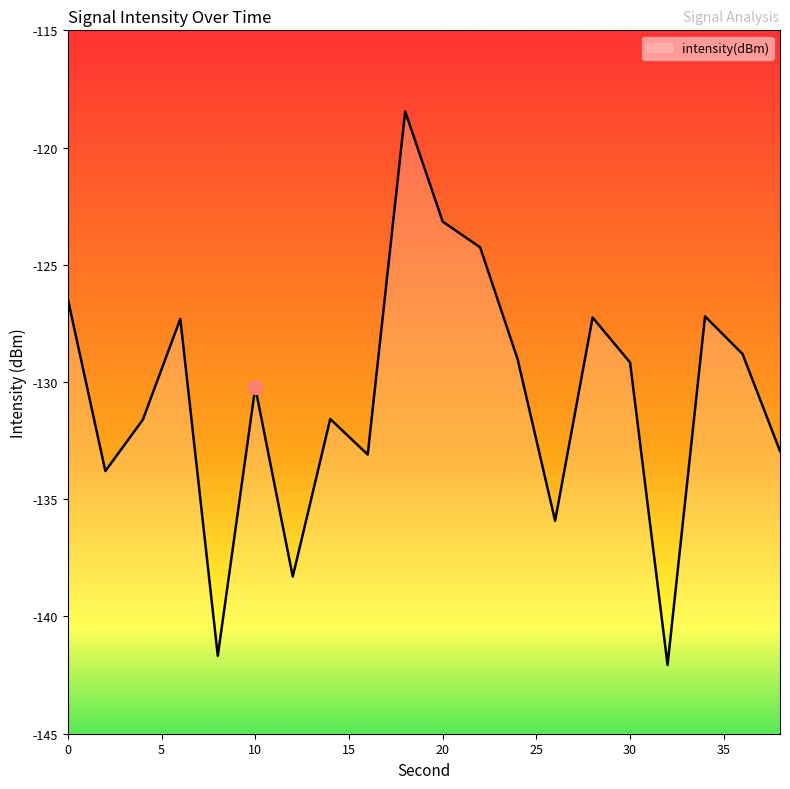

How many lines are shown in the chart?

1